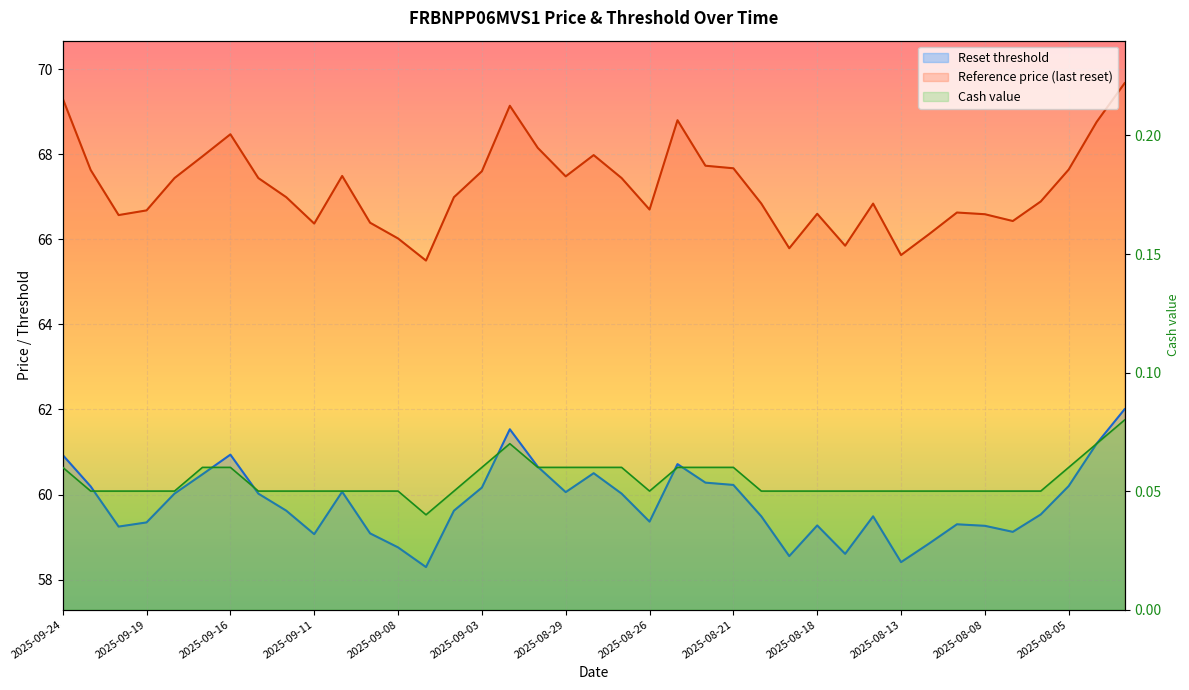

What is the total value across all series at 2025-09-15?

127.5